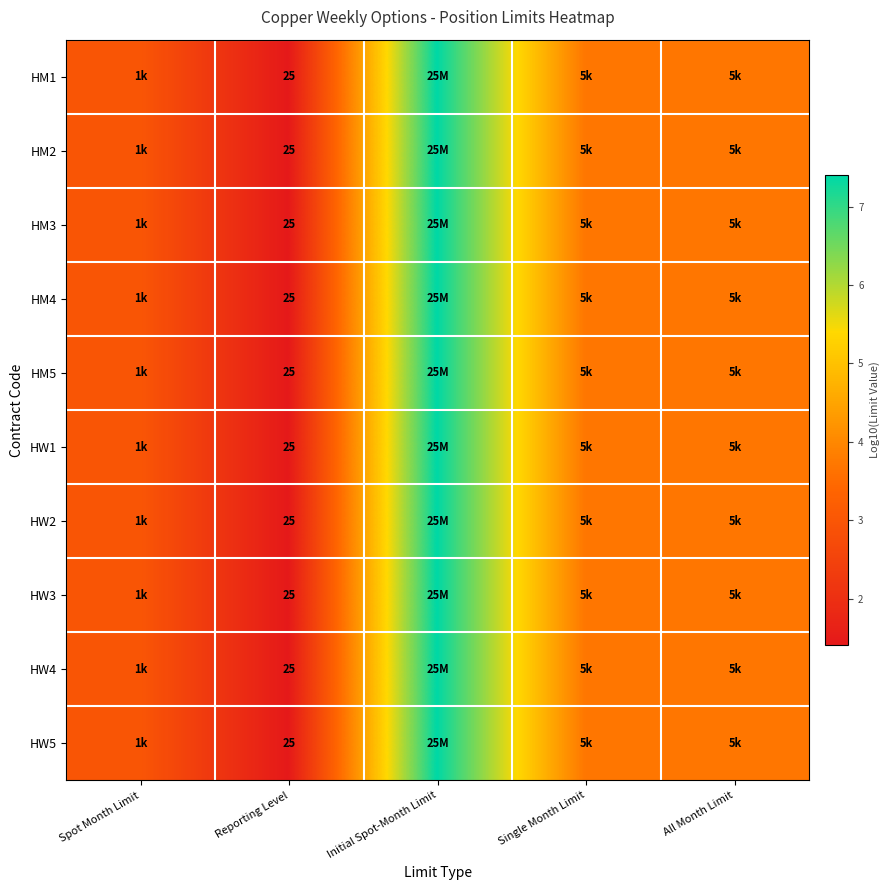

What is the total value across all series at Single Month Limit?

37.0